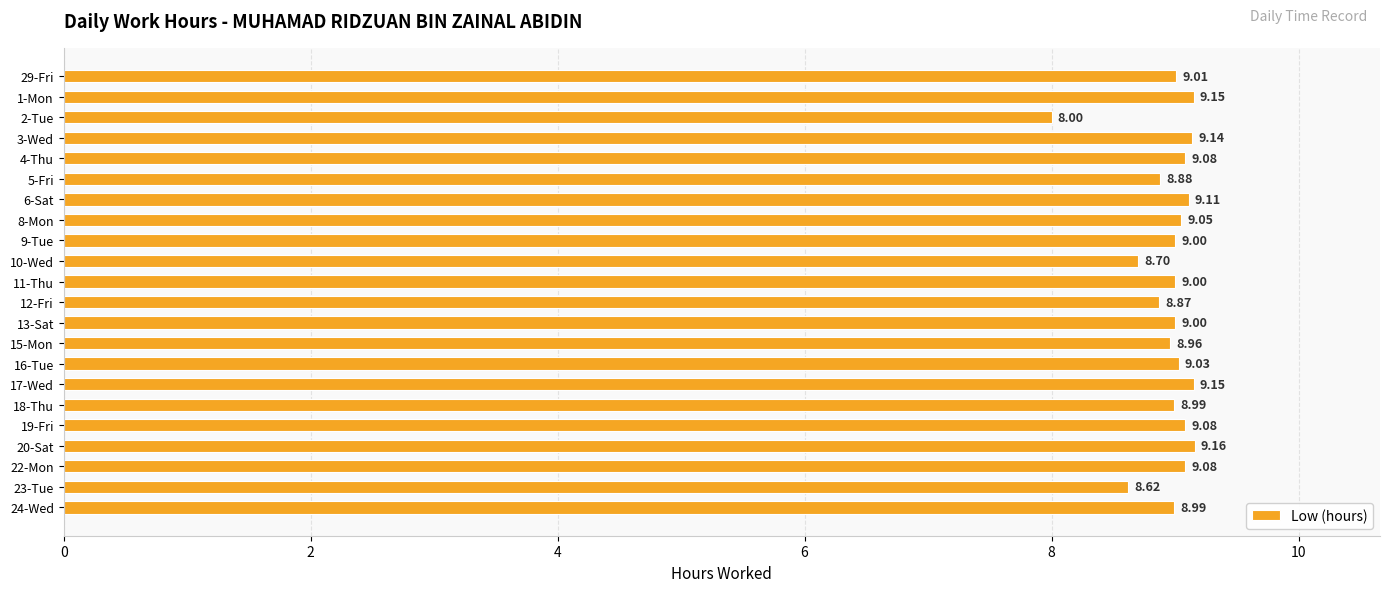

What is the sum of the values at 12-Fri and 10-Wed?

17.6